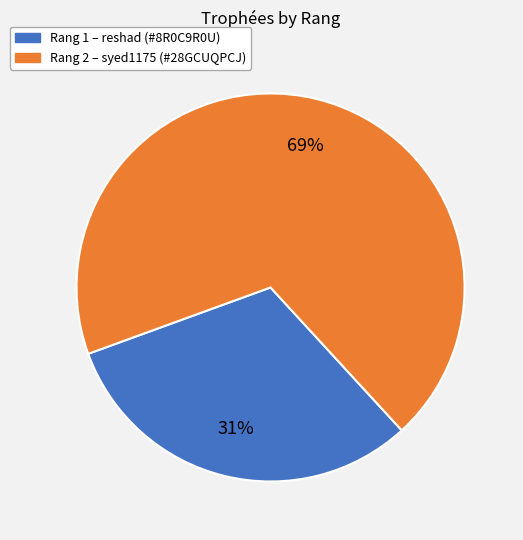

Is there a majority slice in this chart?

Yes